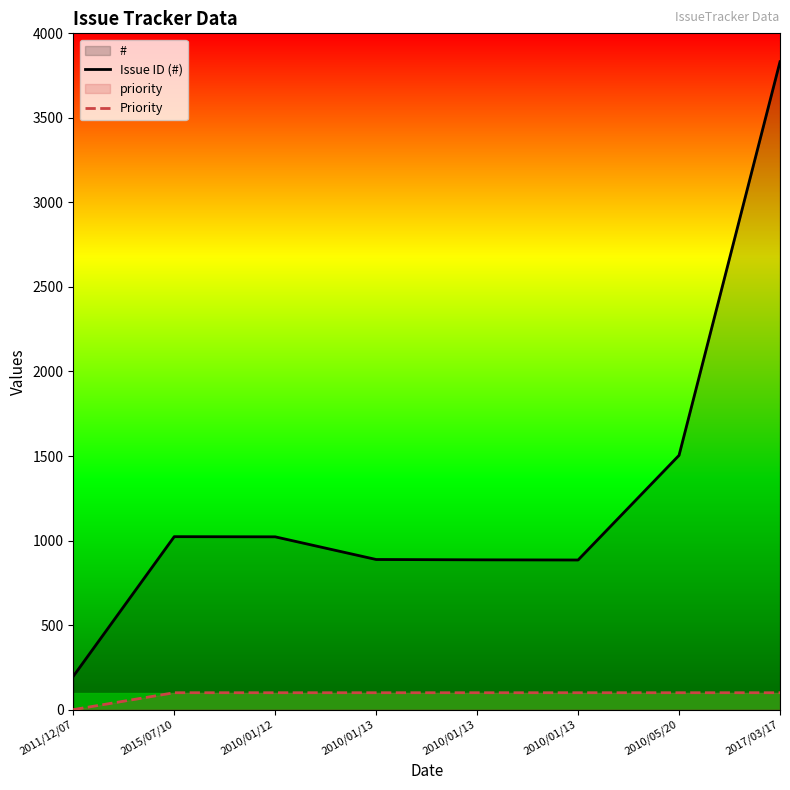

Which series has the largest total across all categories?

Issue ID (#)